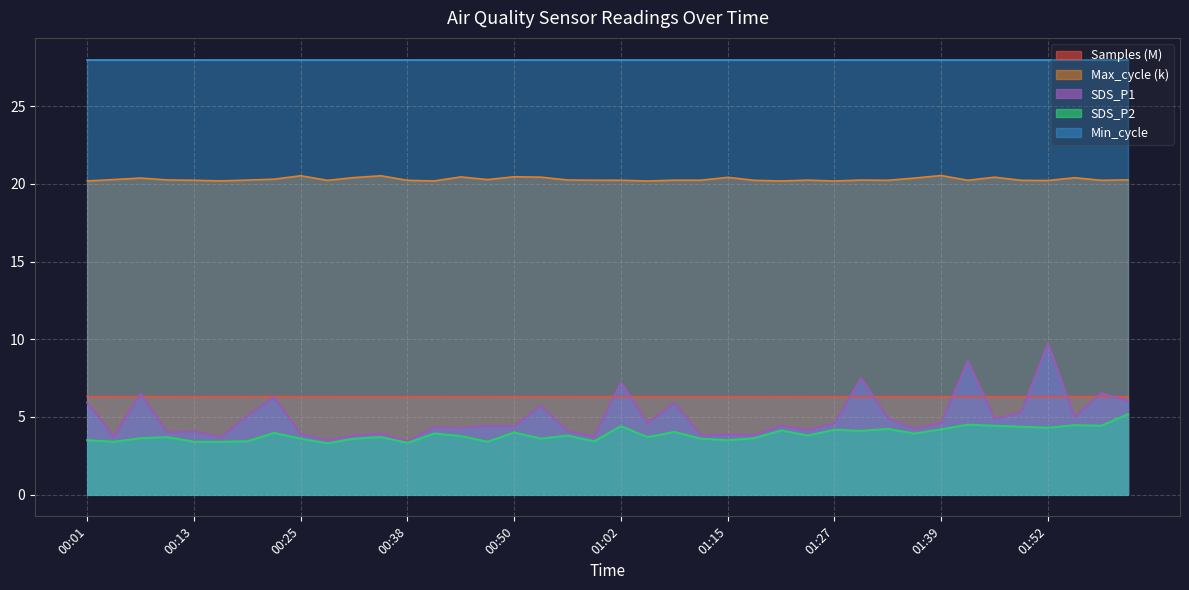

Which series has the widest spread of values?

SDS_P1